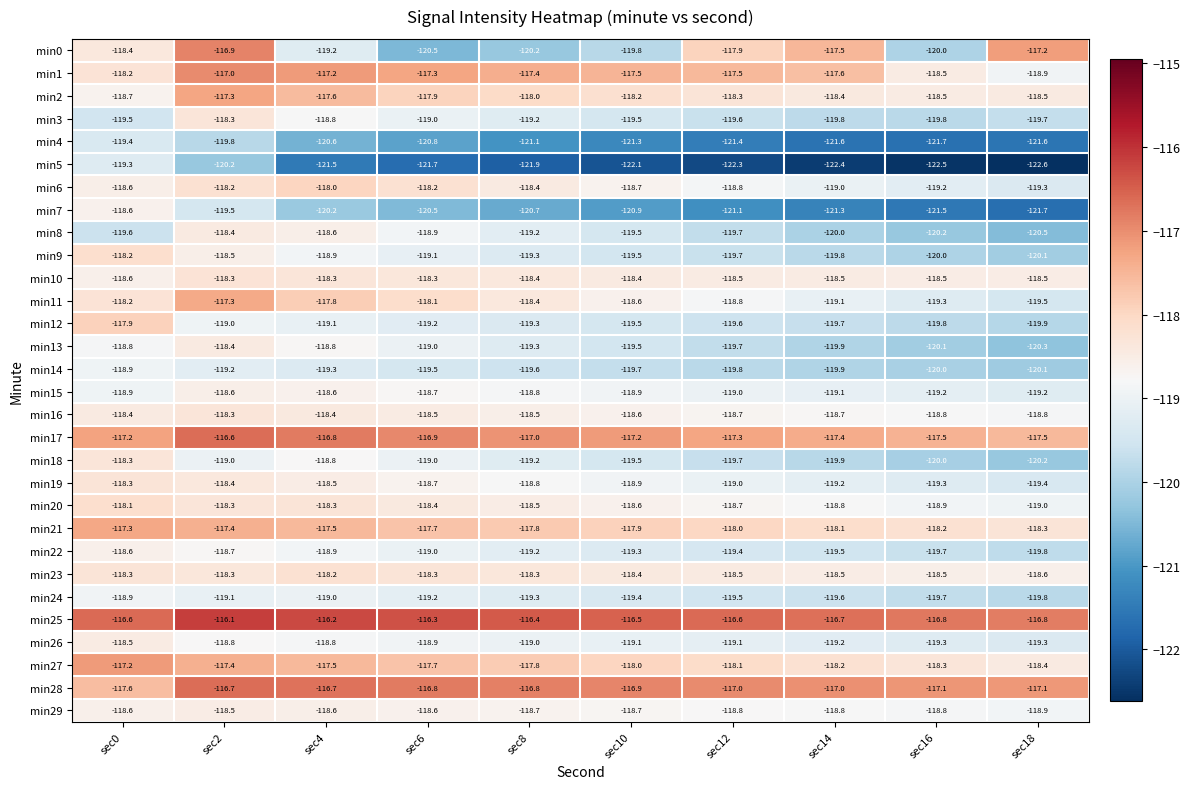

Which series has the widest spread of values?

min0